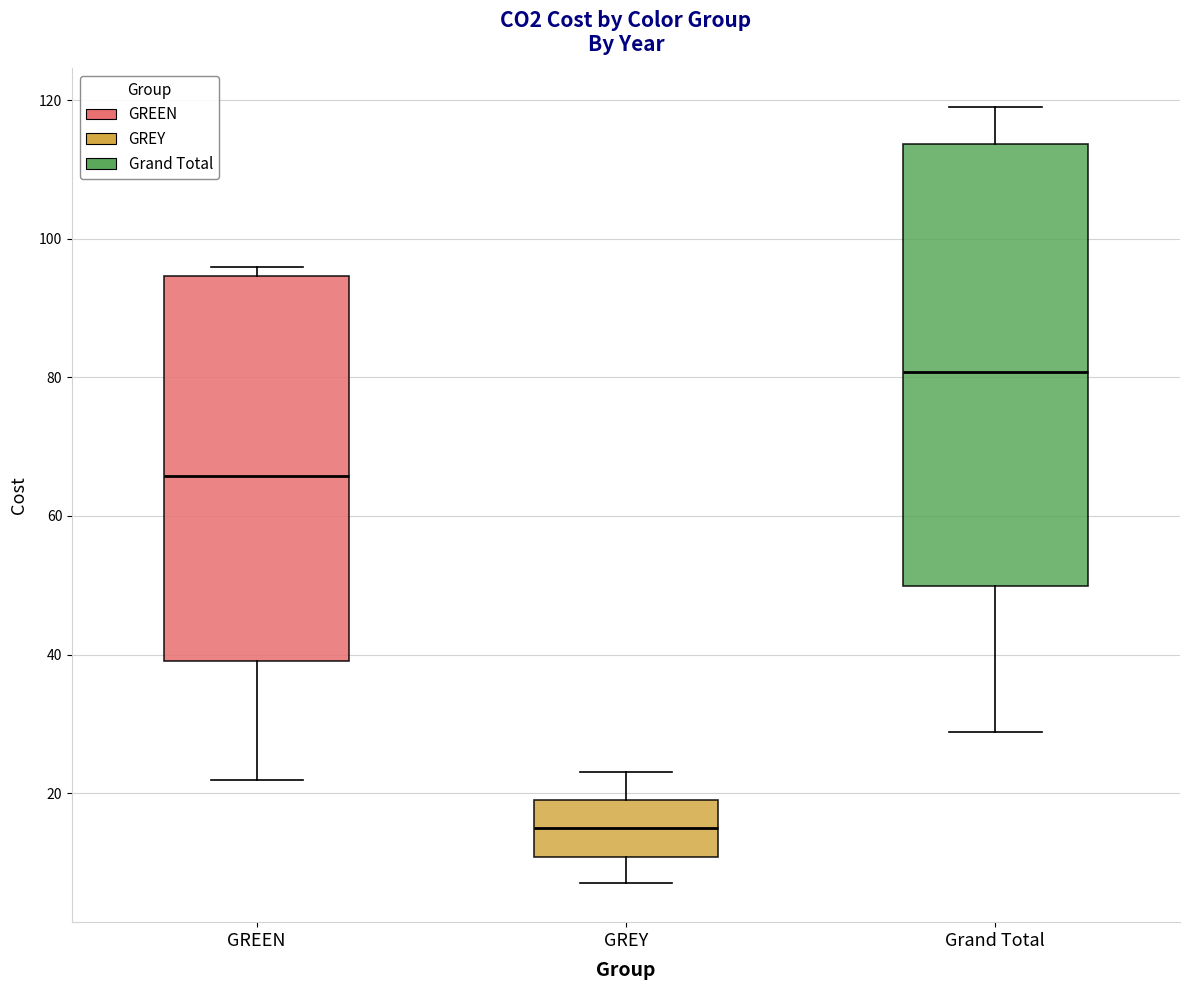

Reading left to right, transcribe this box plot: for each box, give where its median line is, the range the box spans, and where its two whiskers end, as read against the y-axis. The values are not printed on the chart, so give them approximately, as read against the axis.

GREEN: median 66, box 40 to 94, whiskers 22 to 96
GREY: median 14, box 10 to 20, whiskers 8 to 24
Grand Total: median 80, box 50 to 114, whiskers 28 to 120